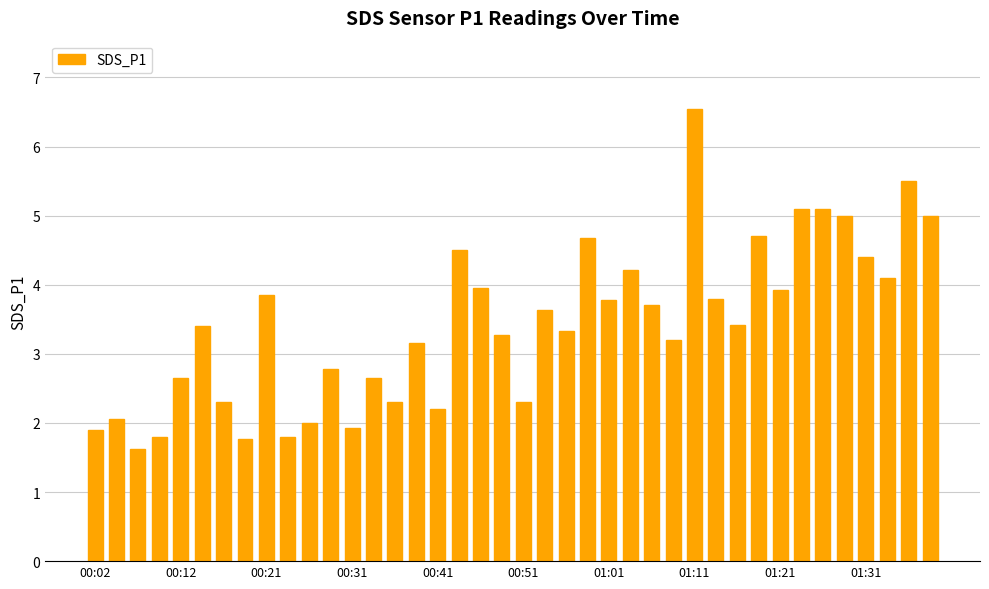

Does the chart contain any negative values?

No